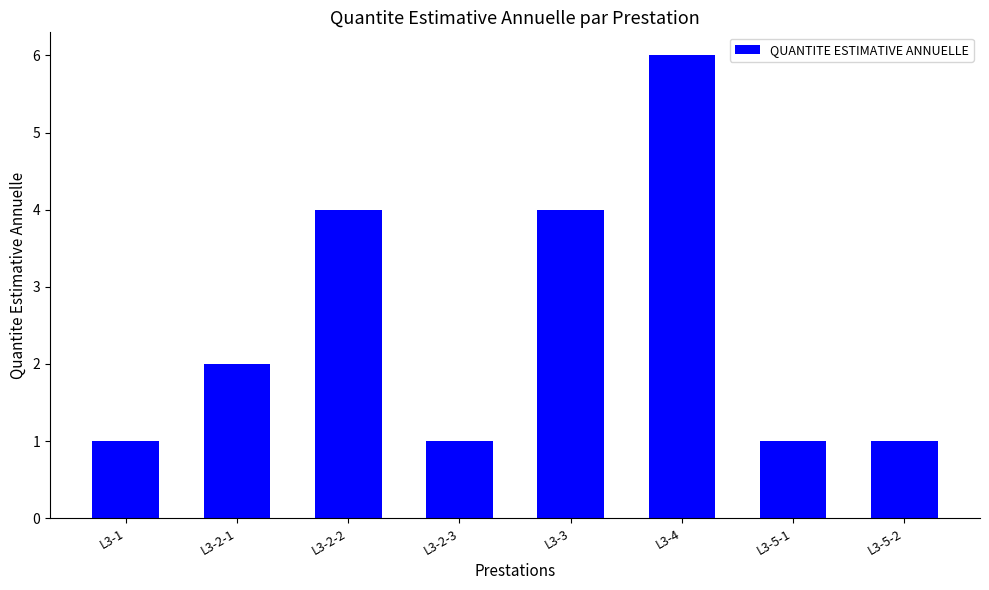

Reading right to left, what are all the values shown in this chart?

1	1	6	4	1	4	2	1